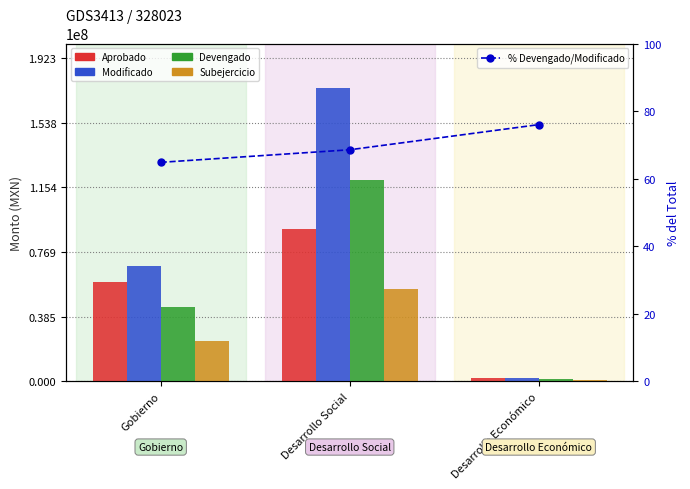

What is the difference between the highest and lowest values at Desarrollo Social?

174819275.3